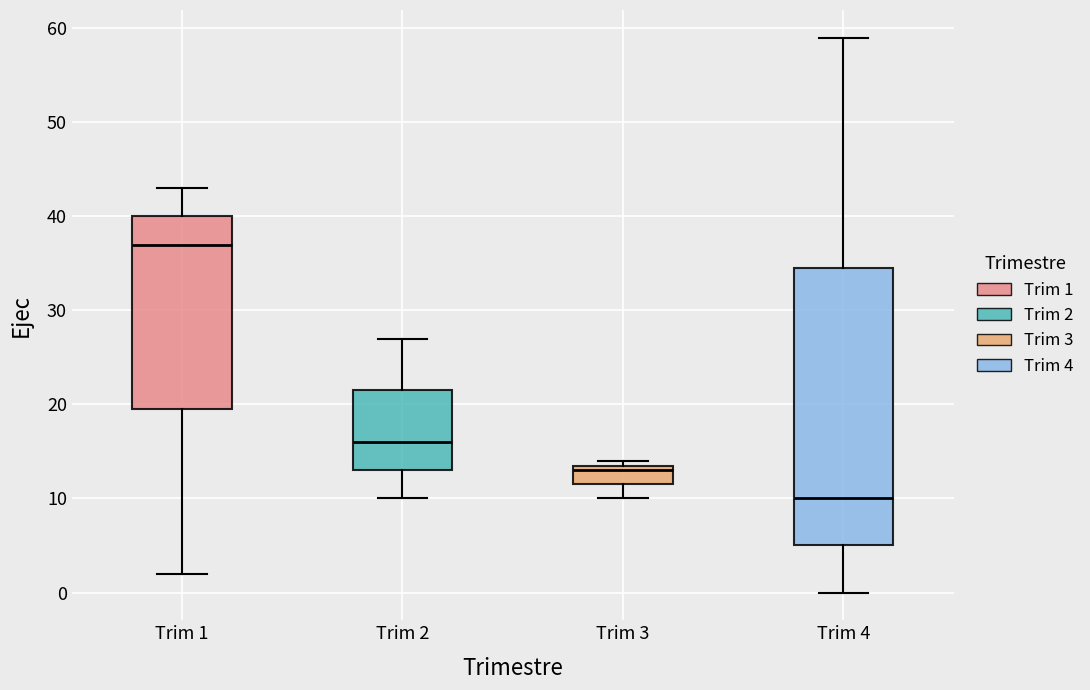

Reading left to right, read every box against the y-axis: the position of its median line, the range the box covers, and the ends of its whiskers. The values are not printed on the chart, so give them approximately, as read against the axis.

Trim 1: median 37, box 20 to 40, whiskers 2 to 43
Trim 2: median 16, box 13 to 22, whiskers 10 to 27
Trim 3: median 13, box 12 to 14, whiskers 10 to 14 (just above the box's upper edge)
Trim 4: median 10, box 5 to 35, whiskers 0 to 59